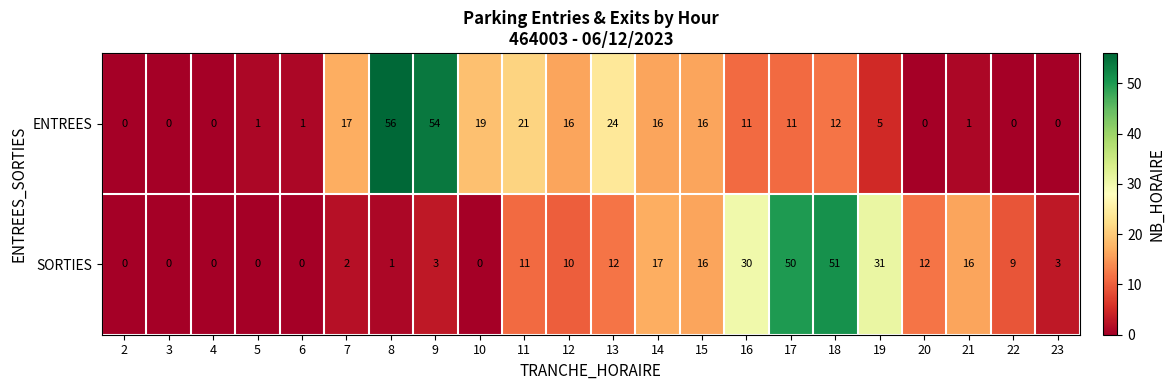

What is the total value across all series at 12?

26